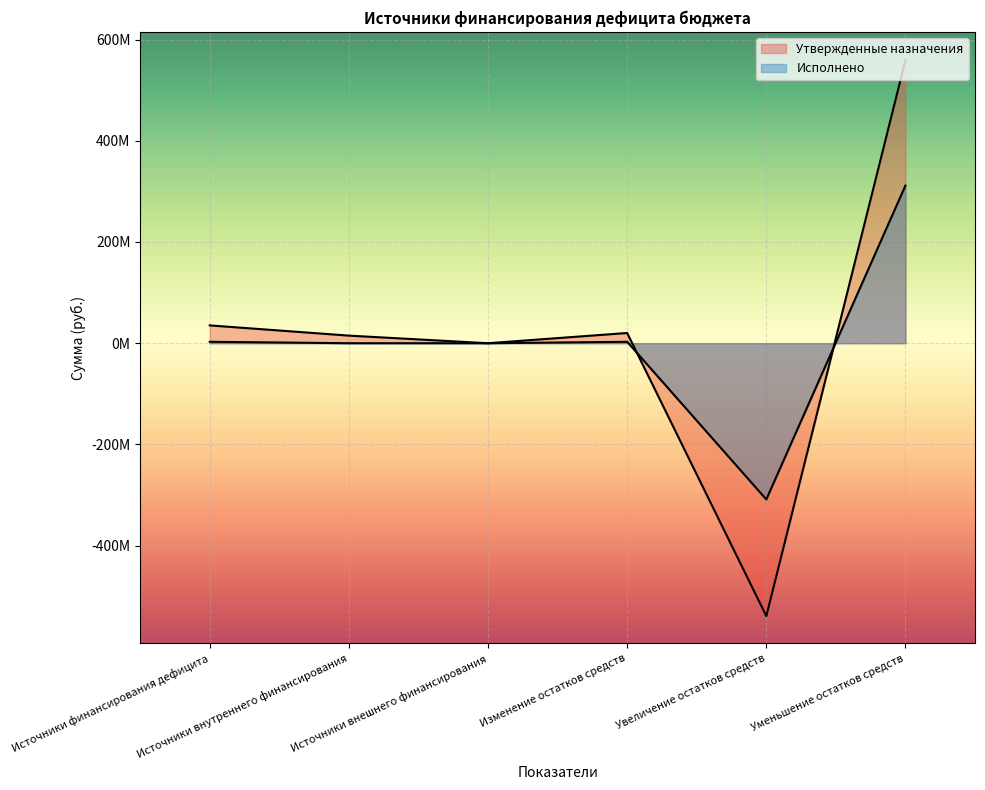

The Утвержденные назначения series shows 35189318.9 at Источники финансирования дефицита. True or false?

True